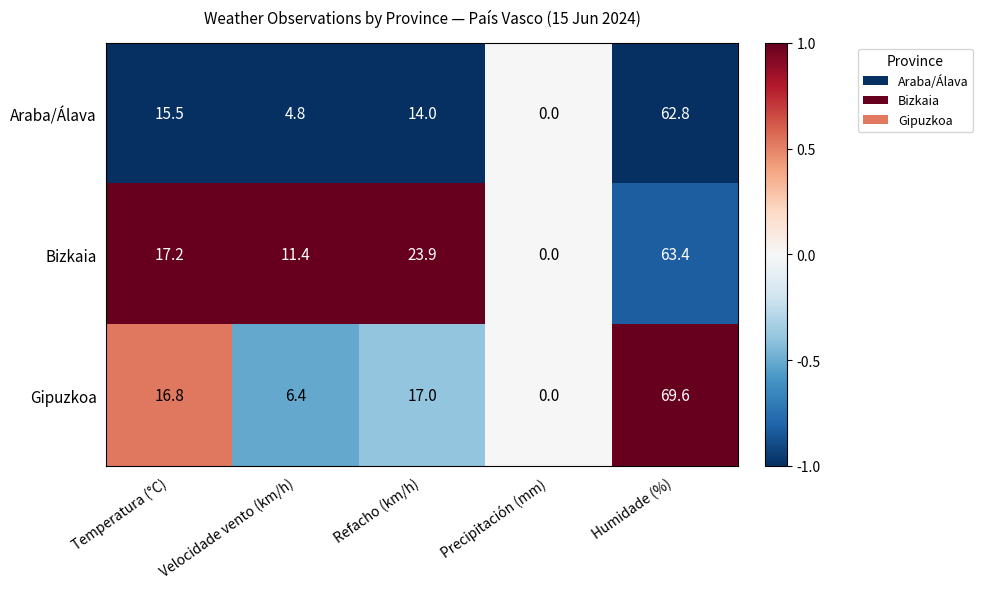

List the series in order of their overall mean, lowest first.

Araba/Álava, Gipuzkoa, Bizkaia